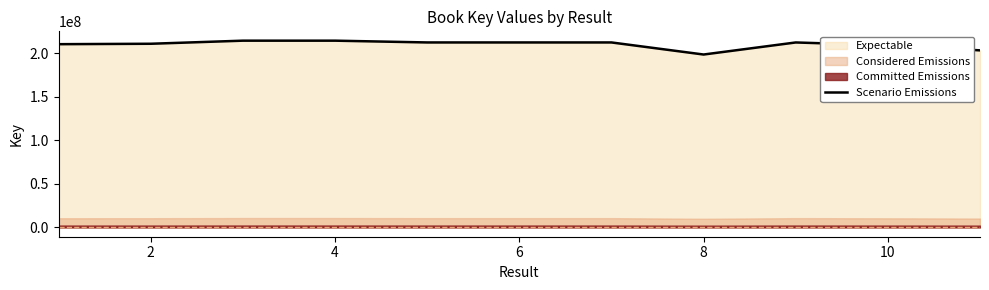

The chart shows a value of 346541899 at 2. True or false?

False